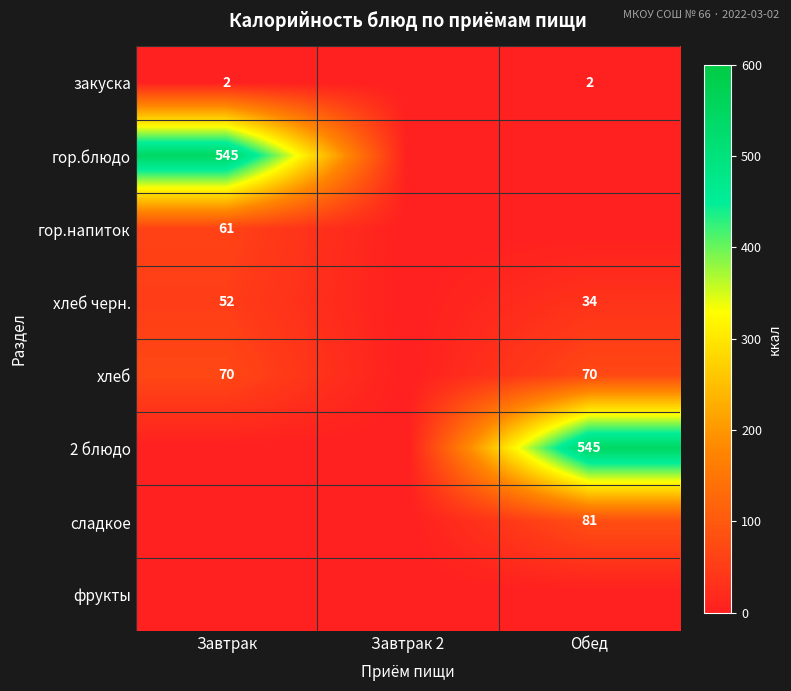

Is it true that закуска equals 2 at Завтрак?

True